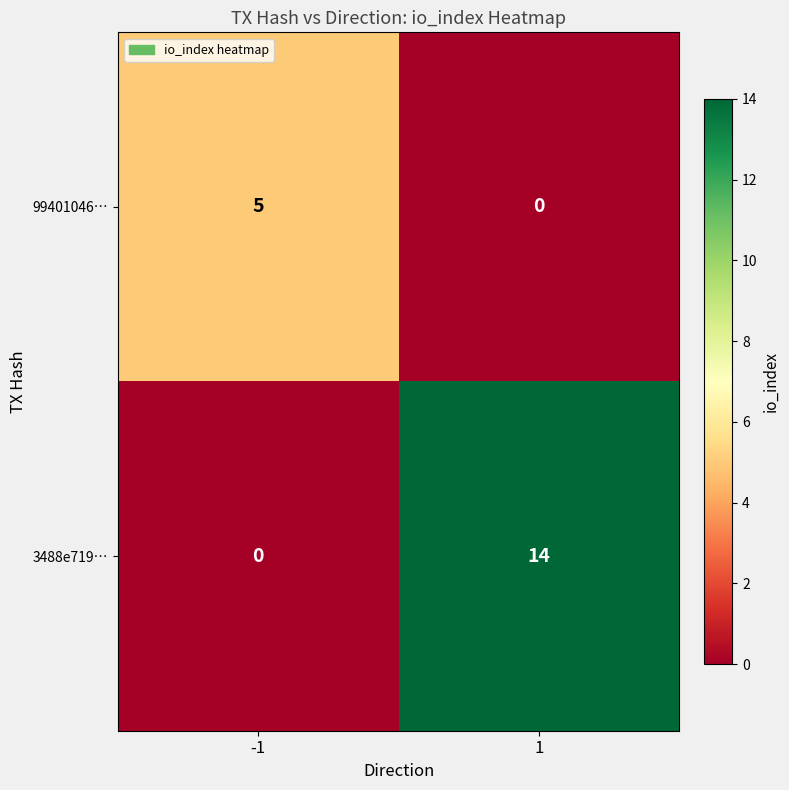

How many series are shown in this chart?

2